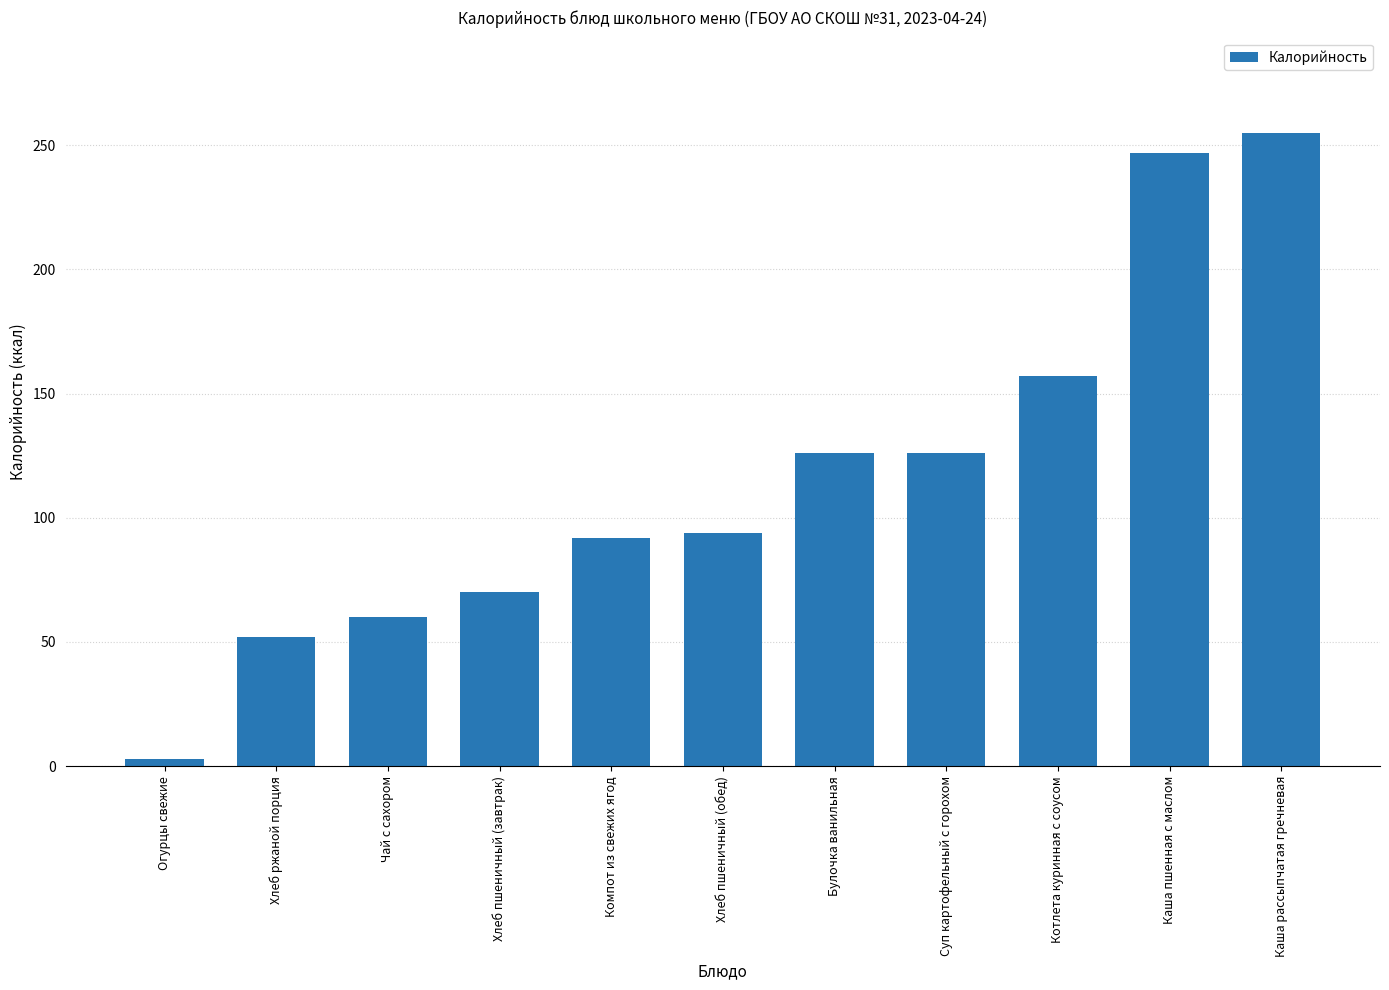

What position from the right is Компот из свежих ягод?

7